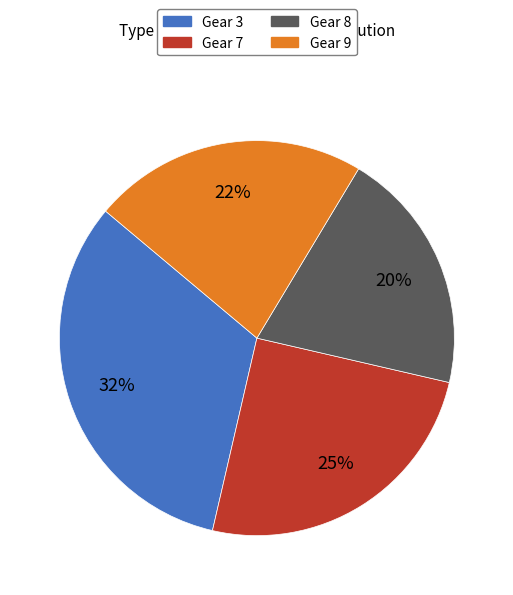

To the nearest percent, what is the average slice percentage?

25%